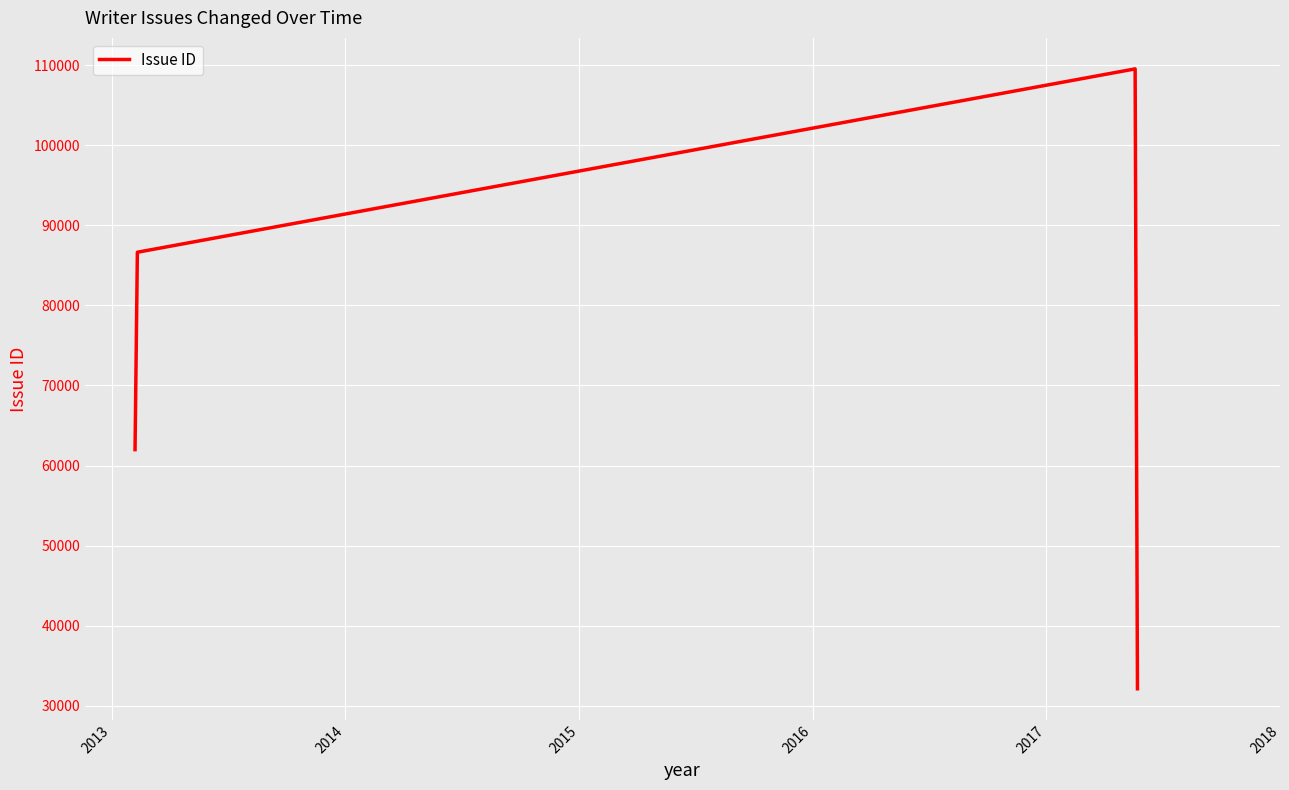

Does the chart display data point markers on the line(s)?

No